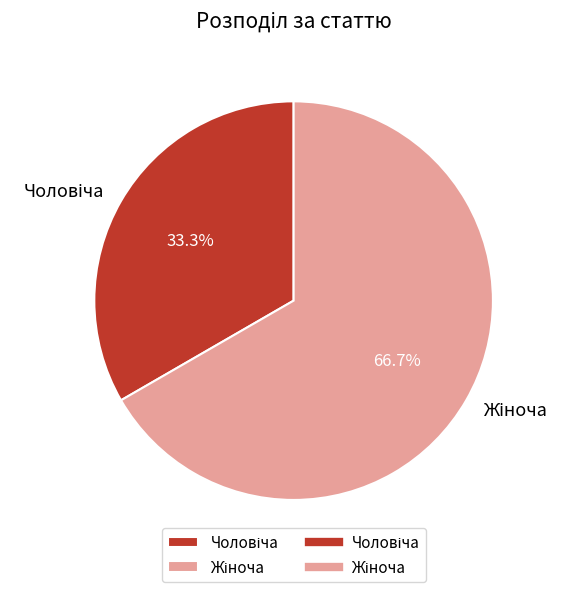

To the nearest percent, what is the difference between the largest and smallest slice percentages?

33%